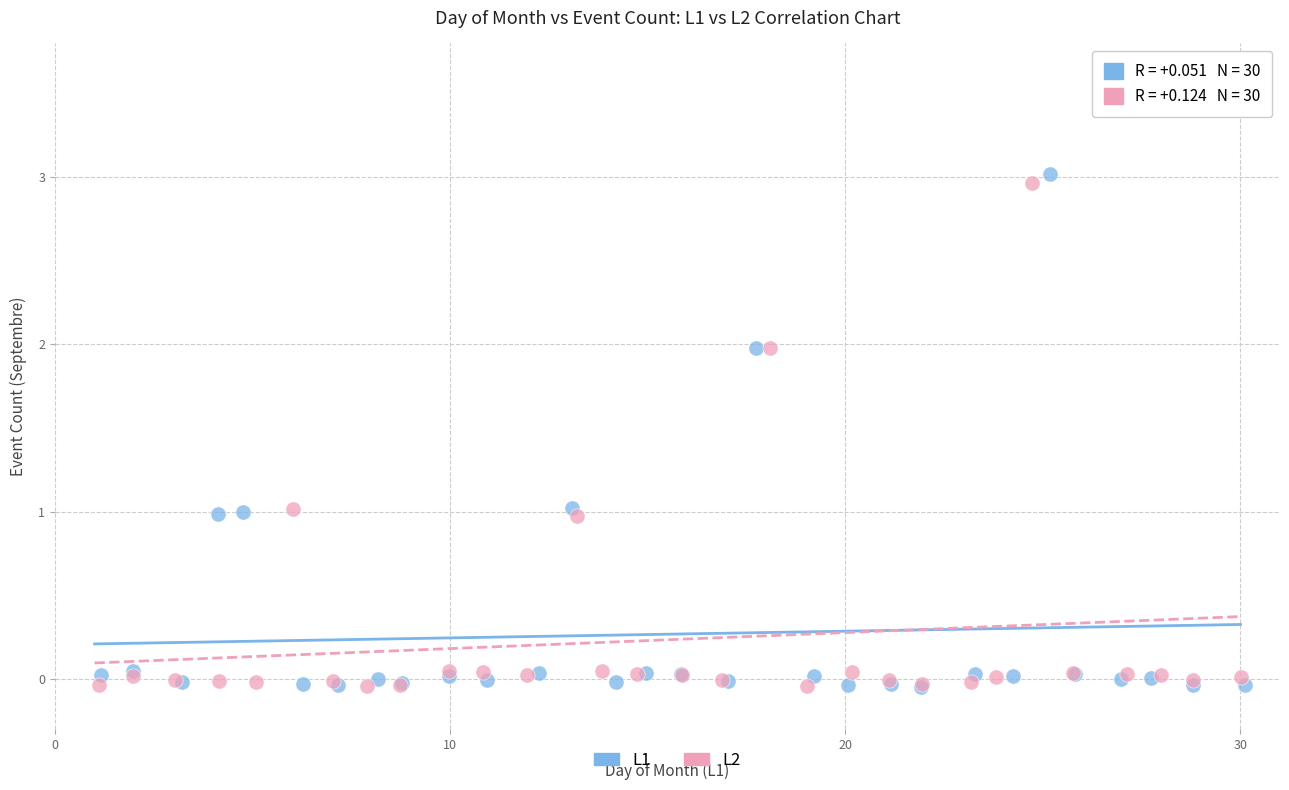

Which series has the largest Y range (max minus min)?

L1